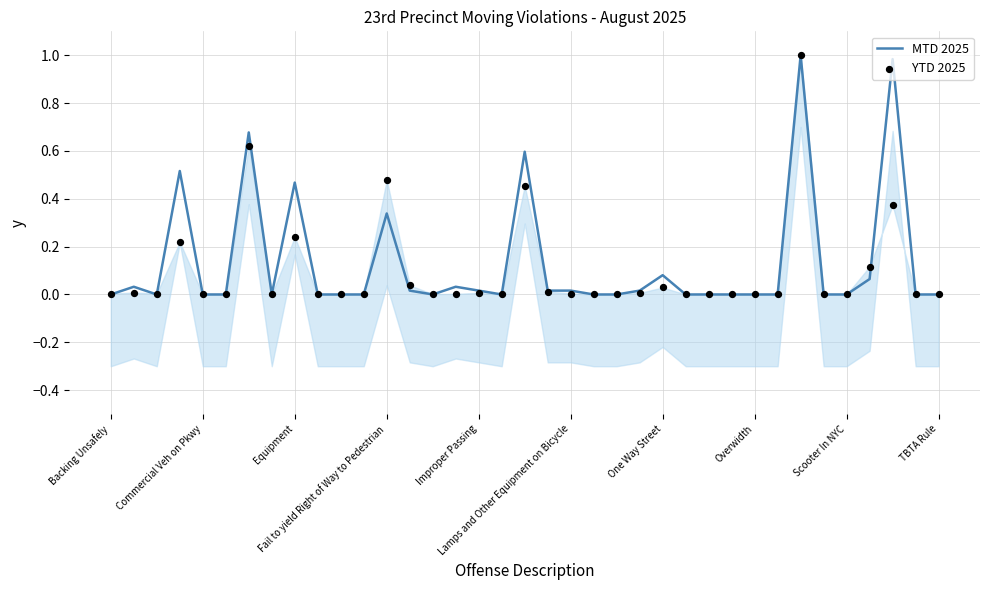

Is the value of YTD 2025 at TBTA Rule greater than the value of MTD 2025 at Equipment?

No